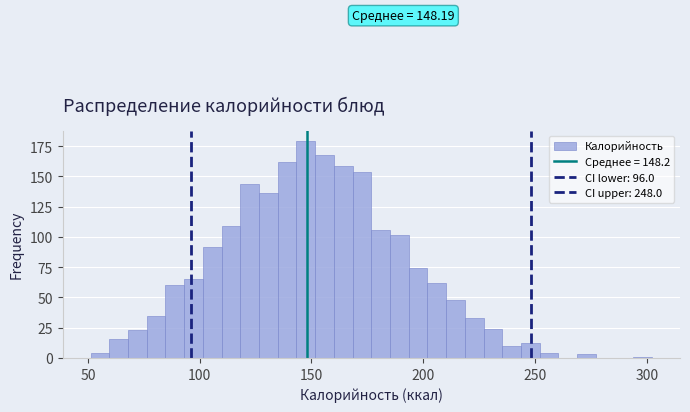

Around what value on the x-axis is the tallest bar? Give the approximate position of its centre, as read against the axis.

145